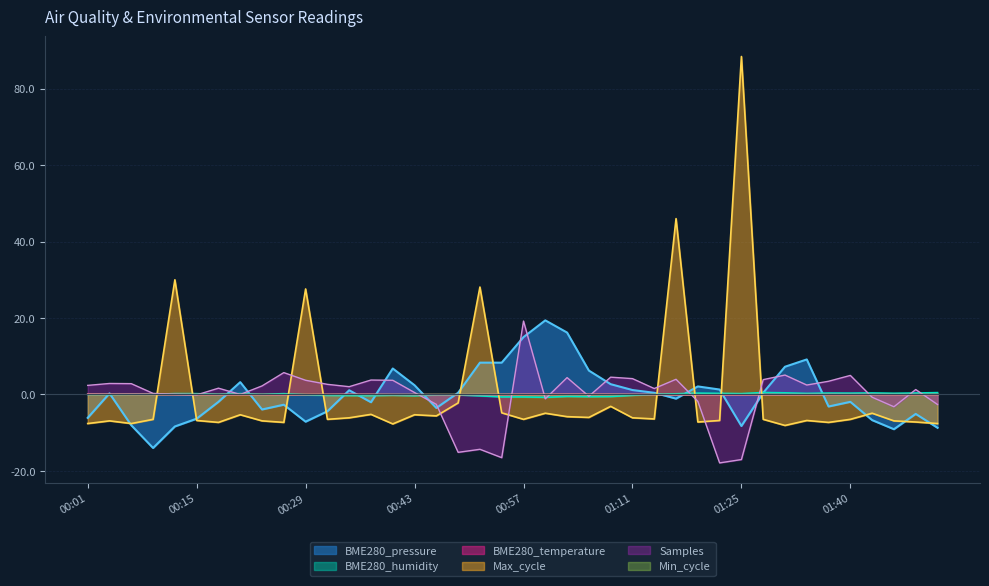

How many values in BME280_pressure are below zero?

20